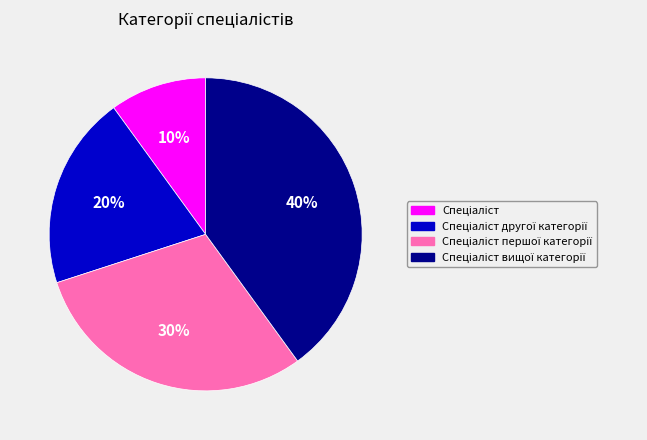

How many segments does this pie chart have?

4